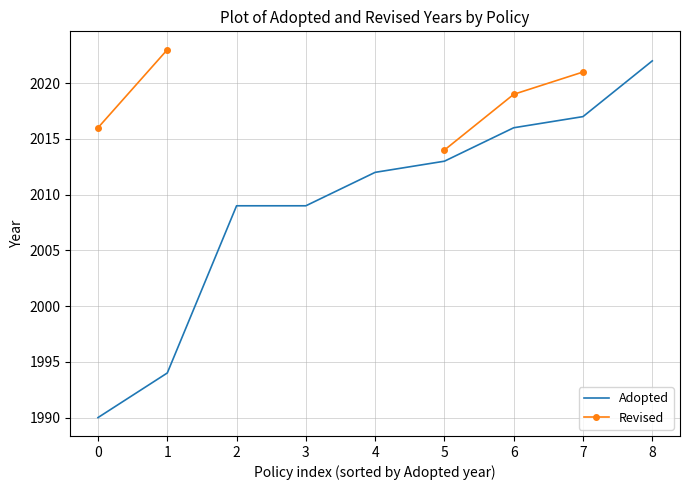

Is it true that Adopted equals 1035 at 5?

False